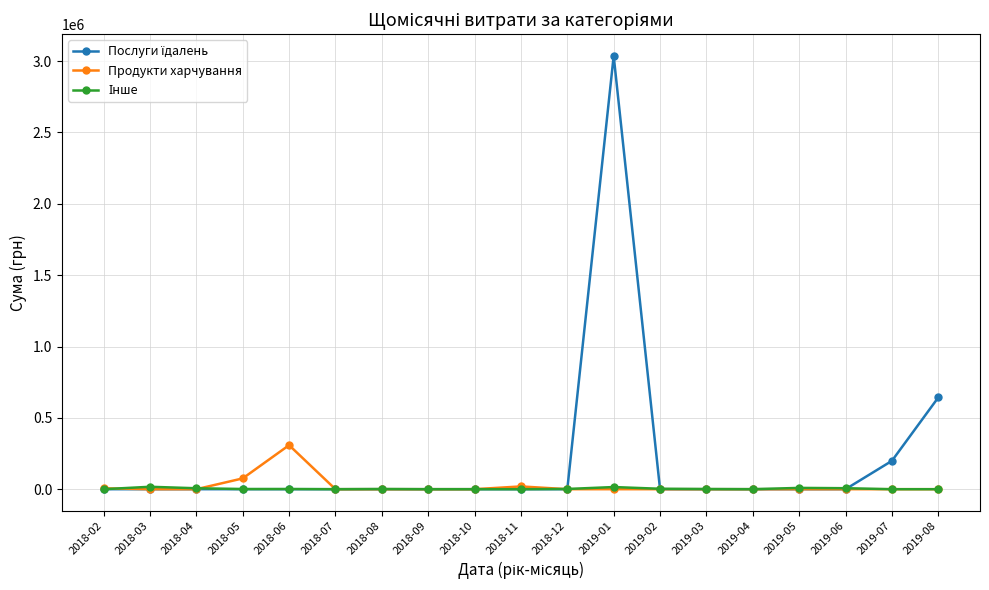

What is the label of the 11th point from the left?

2018-12